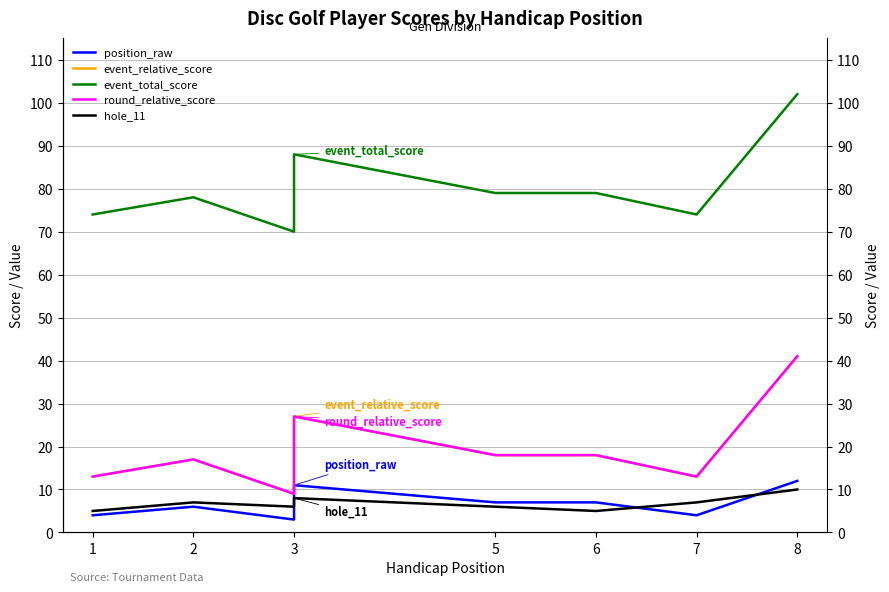

Is it true that event_relative_score equals 9 at 3?

True